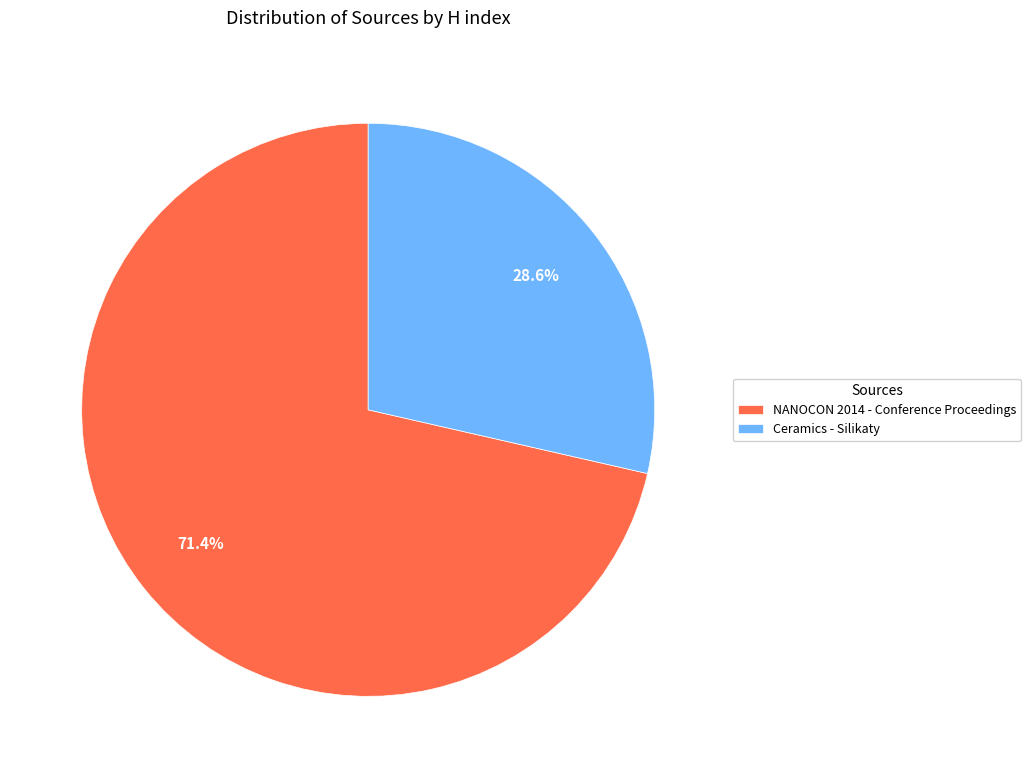

Combined, what portion of the pie is Ceramics - Silikaty and NANOCON 2014 - Conference Proceedings?

100.0%